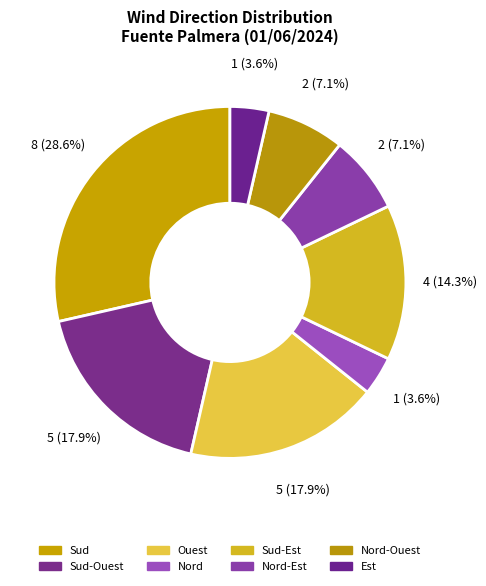

Count the number of slices in the pie.

8